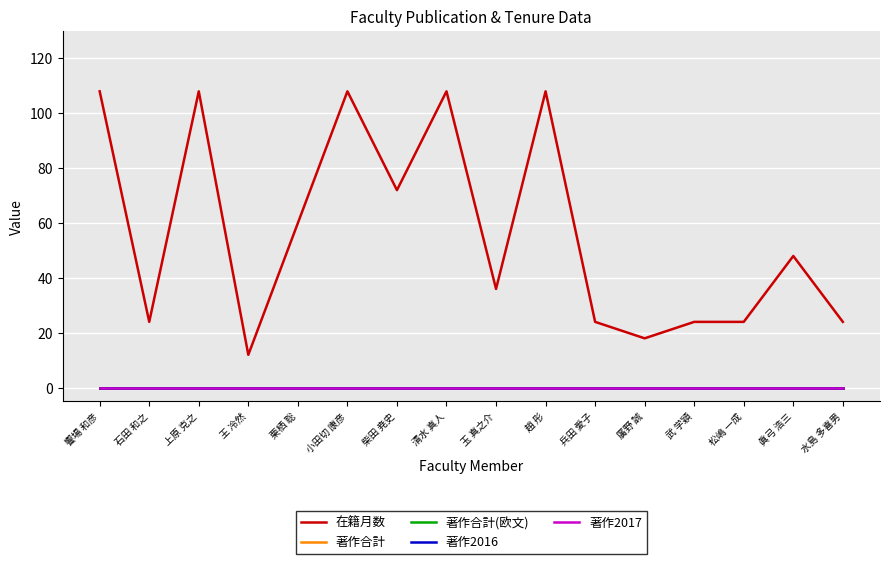

How many lines are shown in the chart?

5